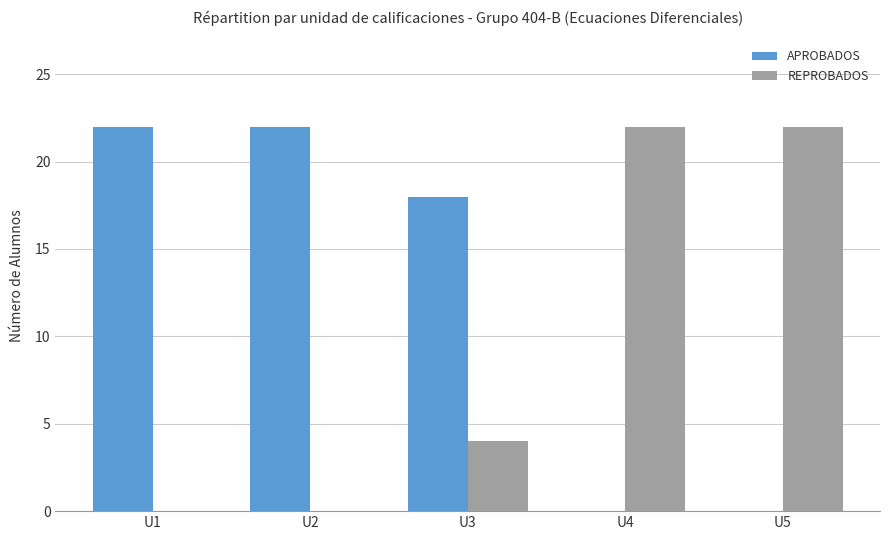

The APROBADOS series shows 14 at U1. True or false?

False